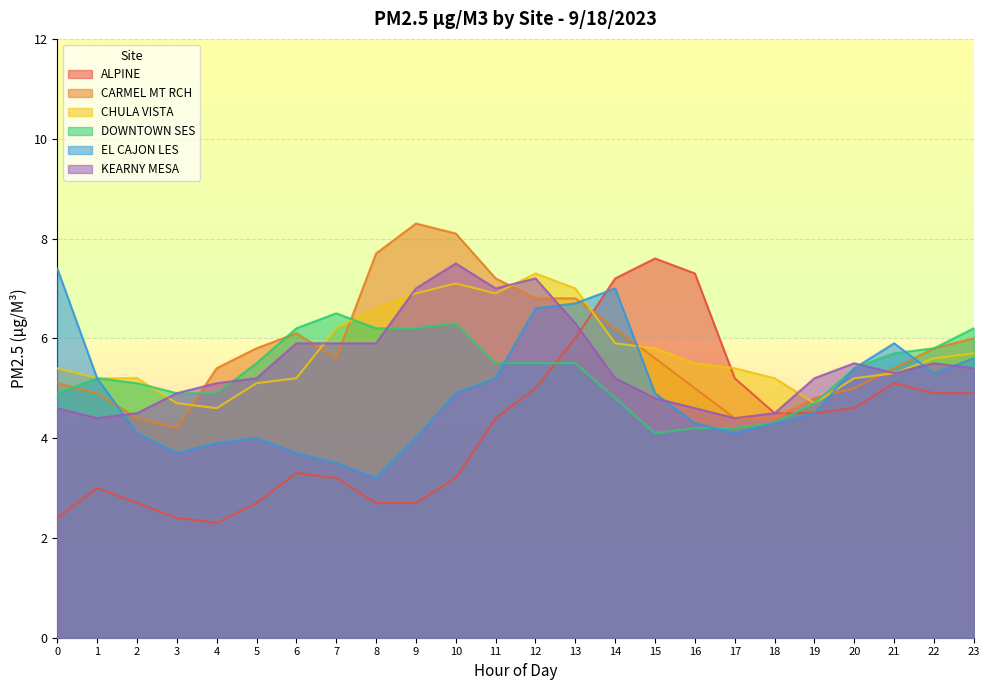

After their last crossing, which series has the higher values: ALPINE or CHULA VISTA?

CHULA VISTA